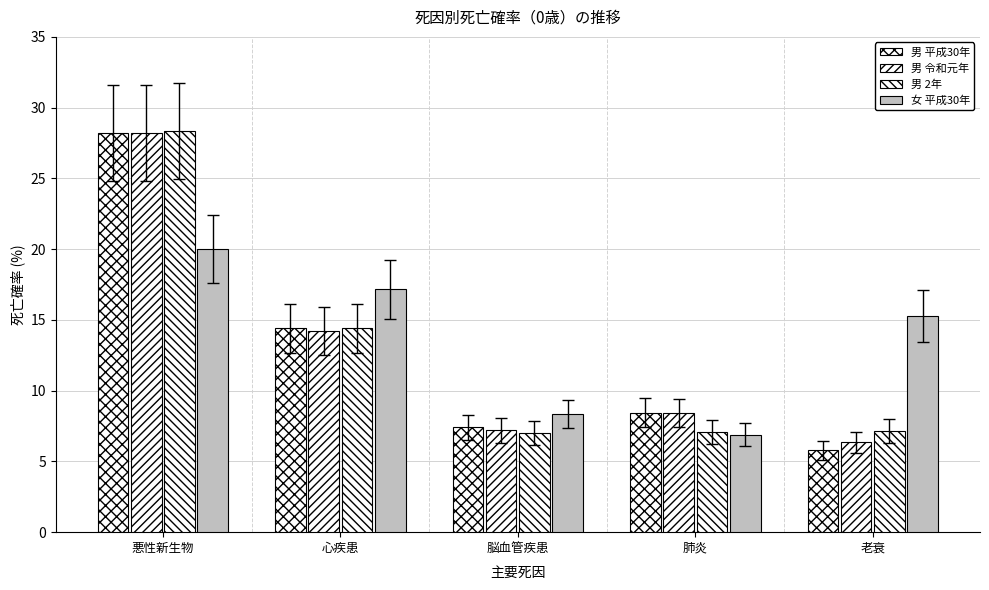

Is it true that 男 2年 equals 38.0 at 悪性新生物?

False